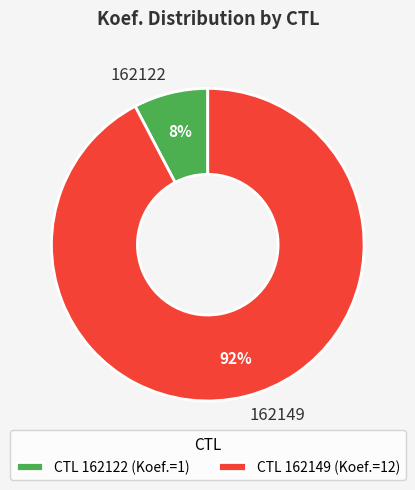

To the nearest percent, what is the average slice percentage?

50%